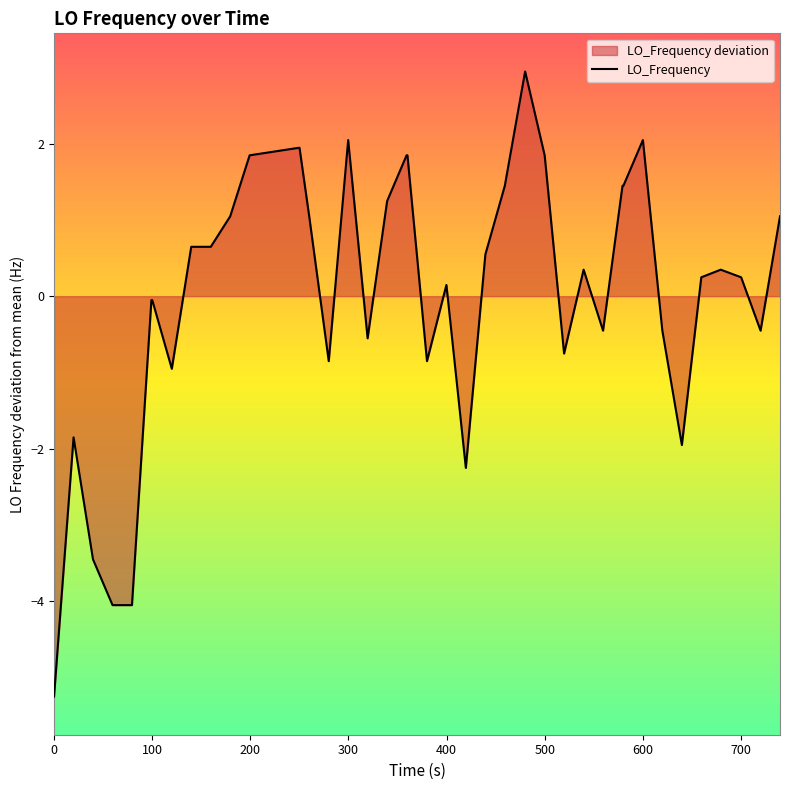

What is the difference between the maximum and minimum values?

8.2